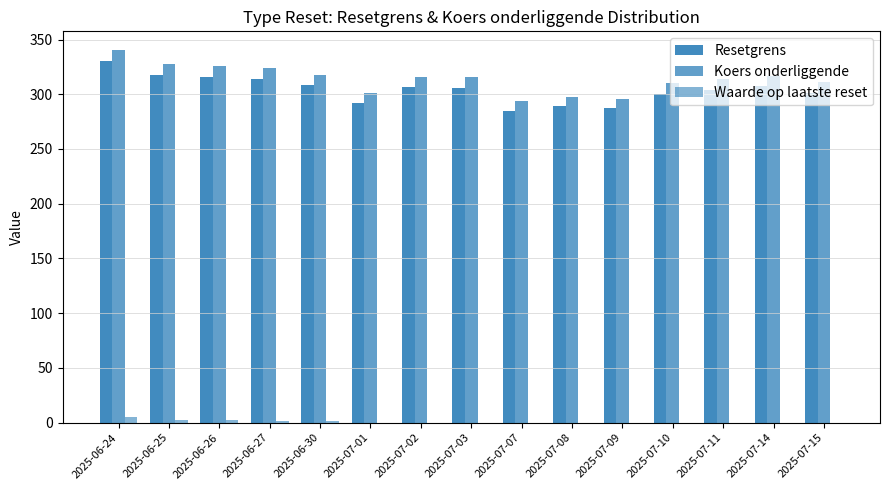

How many data points does each series have?

15